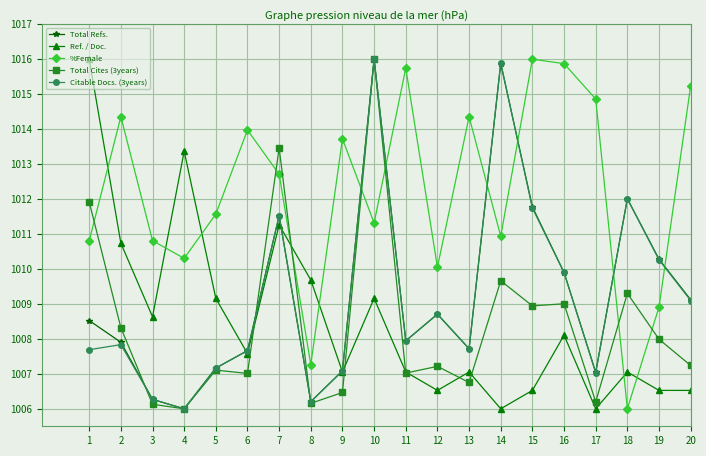

Is the value of Total Refs. at 18 greater than the value of Ref. / Doc. at 3?

Yes